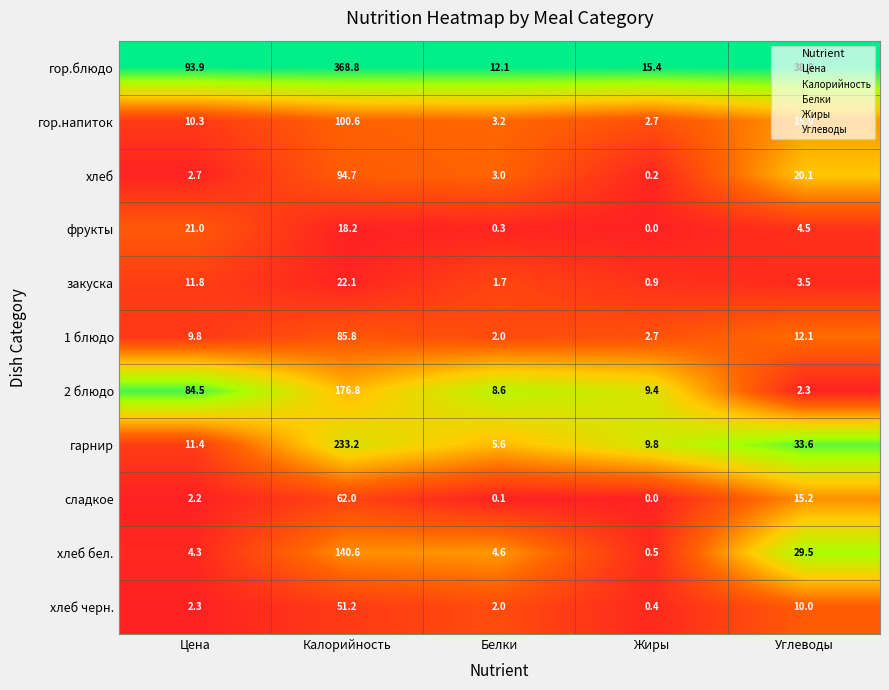

Rank the series by their maximum value, from lowest to highest.

фрукты, закуска, хлеб черн., сладкое, 1 блюдо, хлеб, гор.напиток, хлеб бел., 2 блюдо, гарнир, гор.блюдо